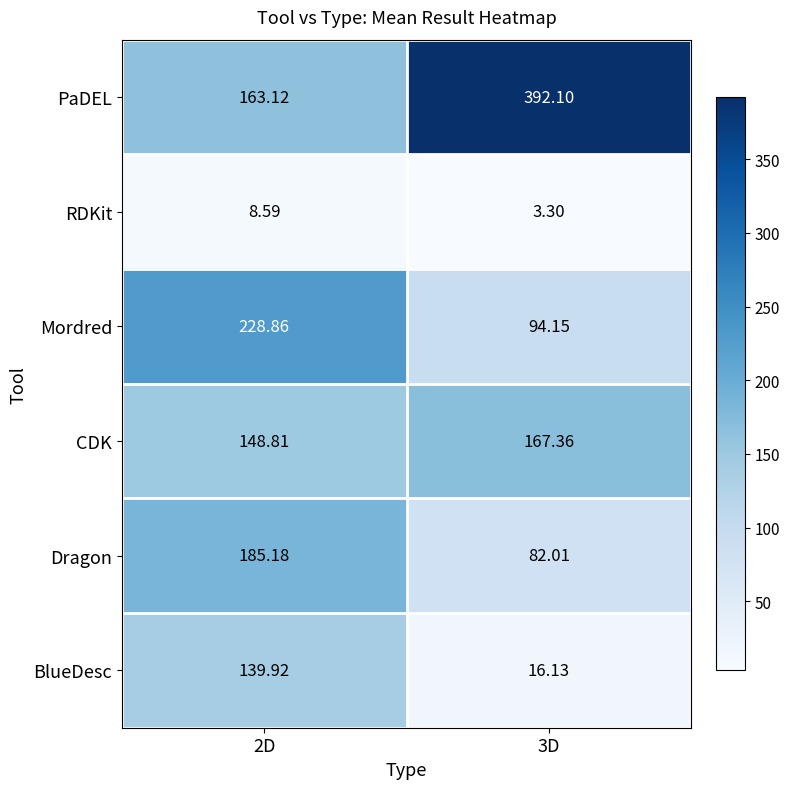

Which series has the largest range (max minus min)?

PaDEL